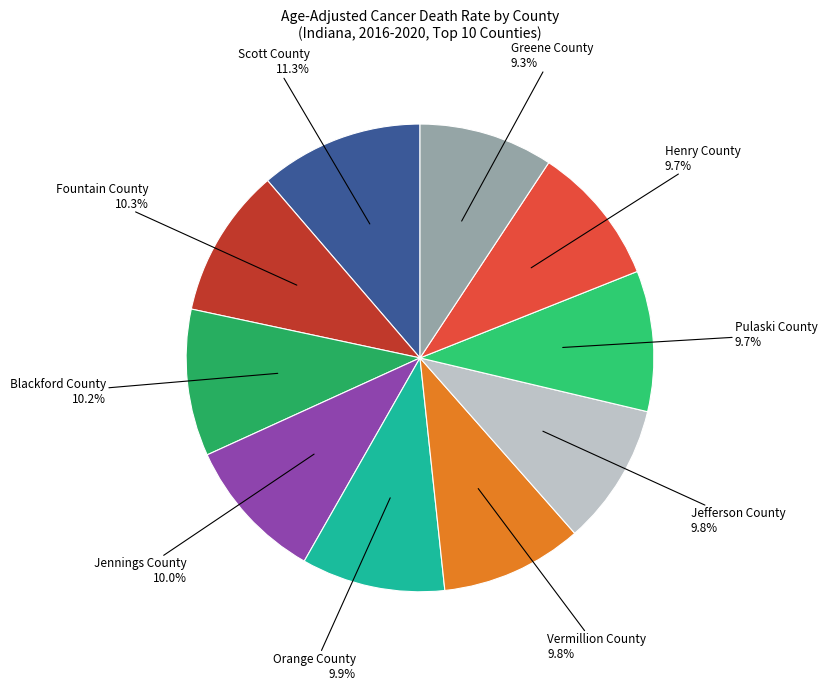

To the nearest percent, what is the average slice percentage?

10%